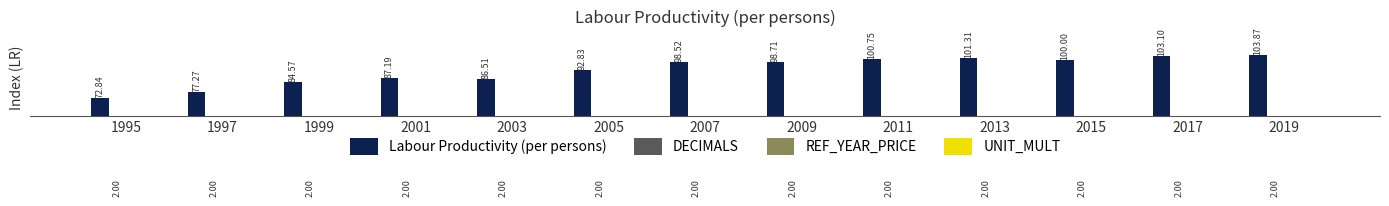

Rank the series by their maximum value, from highest to lowest.

Labour Productivity (per persons), DECIMALS, REF_YEAR_PRICE, UNIT_MULT